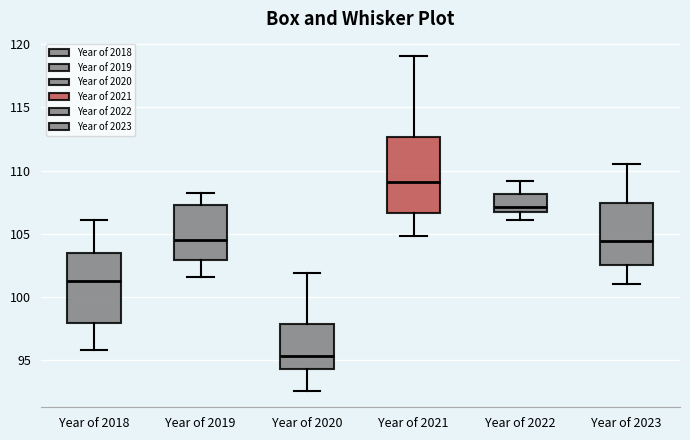

Reading left to right, read every box against the y-axis: the position of its median line, the range the box covers, and the ends of its whiskers. The values are not printed on the chart, so give them approximately, as read against the axis.

Year of 2018: median 101.5, box 98.0 to 103.5, whiskers 96.0 to 106.0
Year of 2019: median 104.5, box 103.0 to 107.5, whiskers 101.5 to 108.0
Year of 2020: median 95.5, box 94.5 to 98.0, whiskers 92.5 to 102.0
Year of 2021: median 109.0, box 106.5 to 112.5, whiskers 105.0 to 119.0
Year of 2022: median 107.0 (just above the box's lower edge), box 107.0 to 108.0, whiskers 106.0 to 109.0
Year of 2023: median 104.5, box 102.5 to 107.5, whiskers 101.0 to 110.5